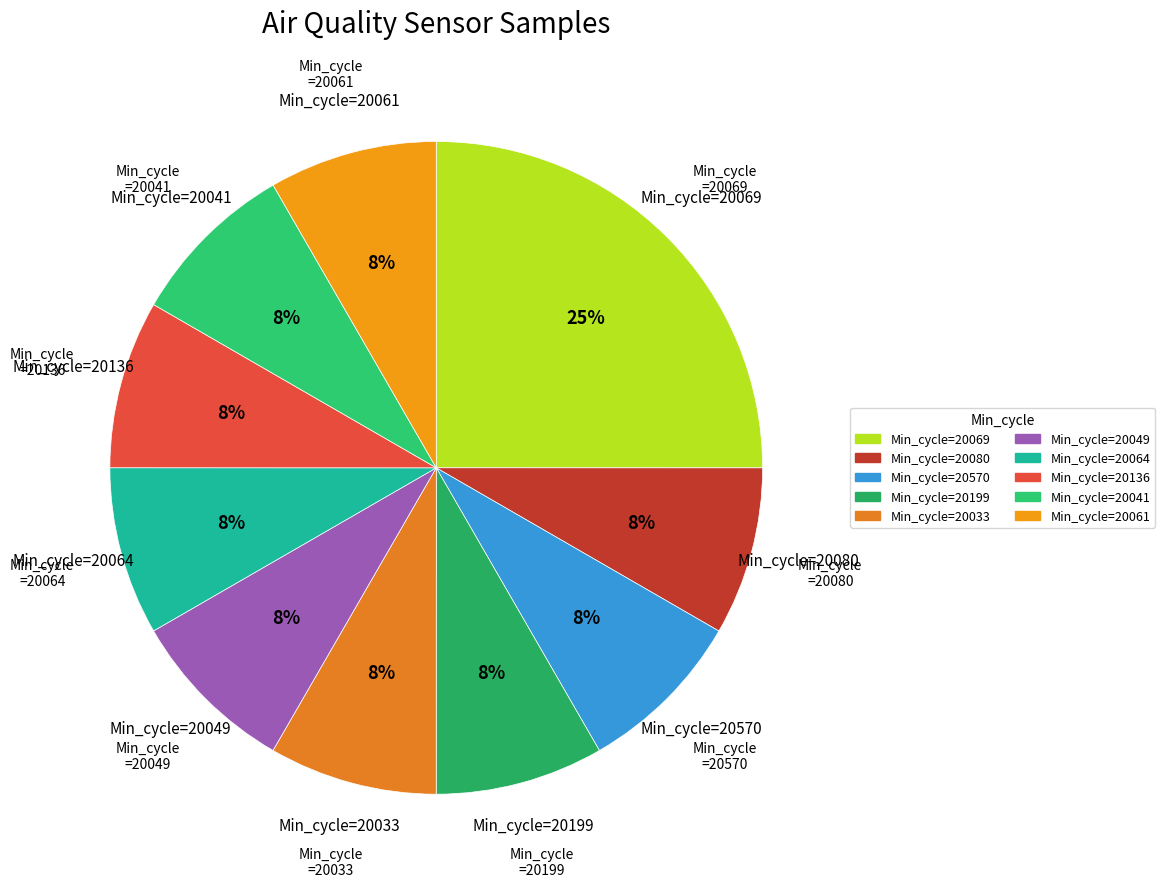

Count the number of slices in the pie.

10